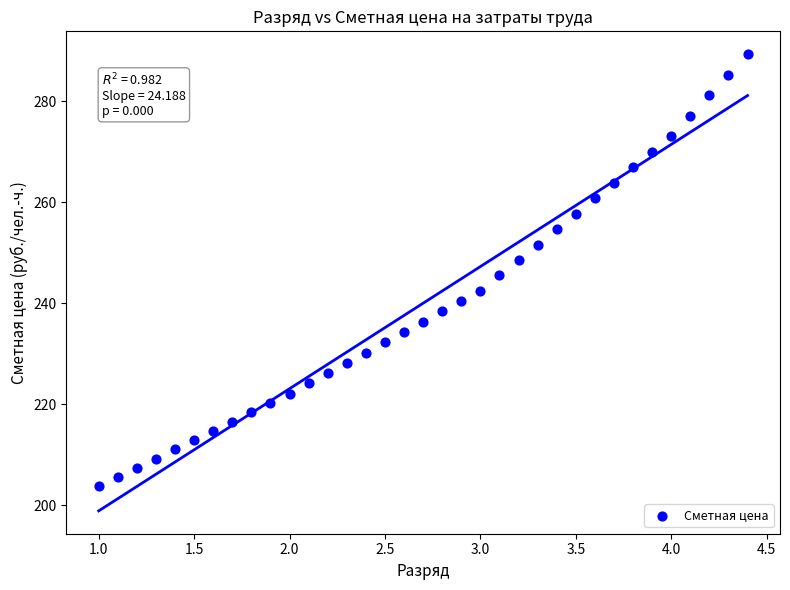

What is the range of X values (max minus min)?

3.4